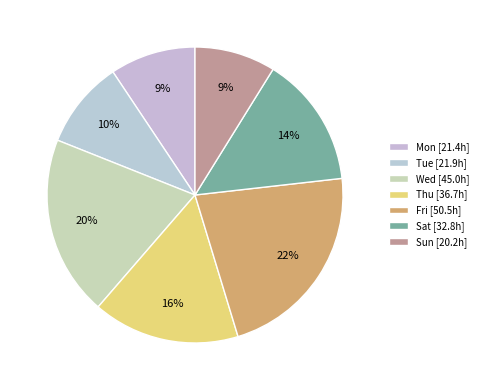

Which slice is the largest?

Fri